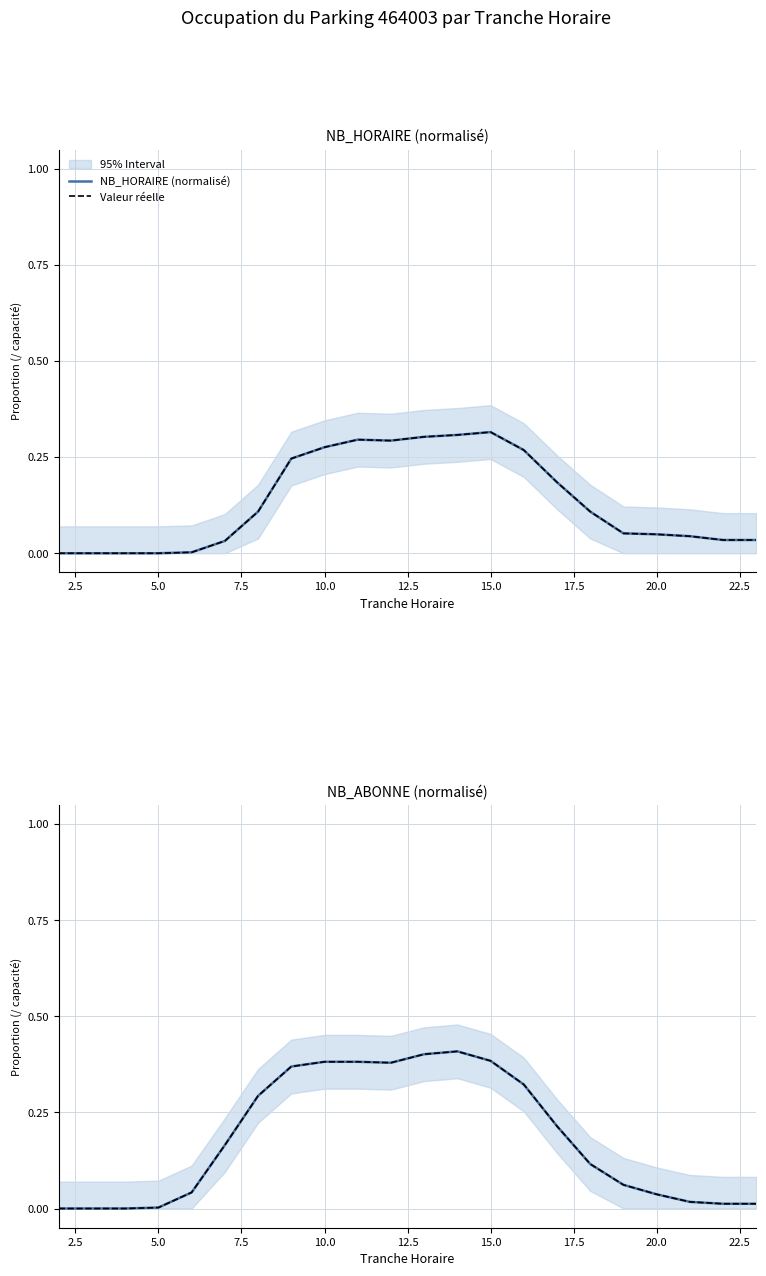

How many data points does each series have?

22